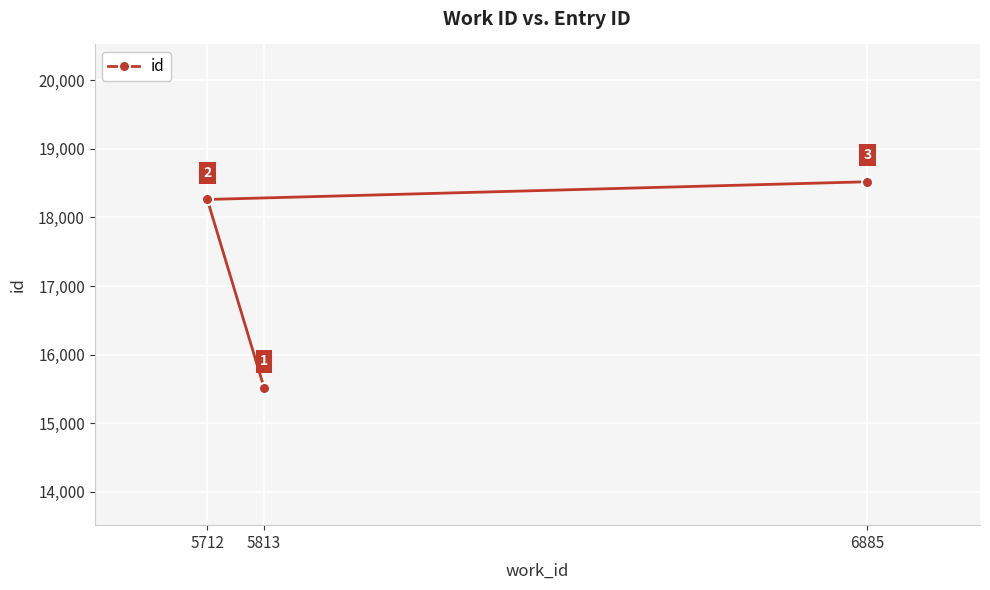

The value at 6885 is 18518. True or false?

True